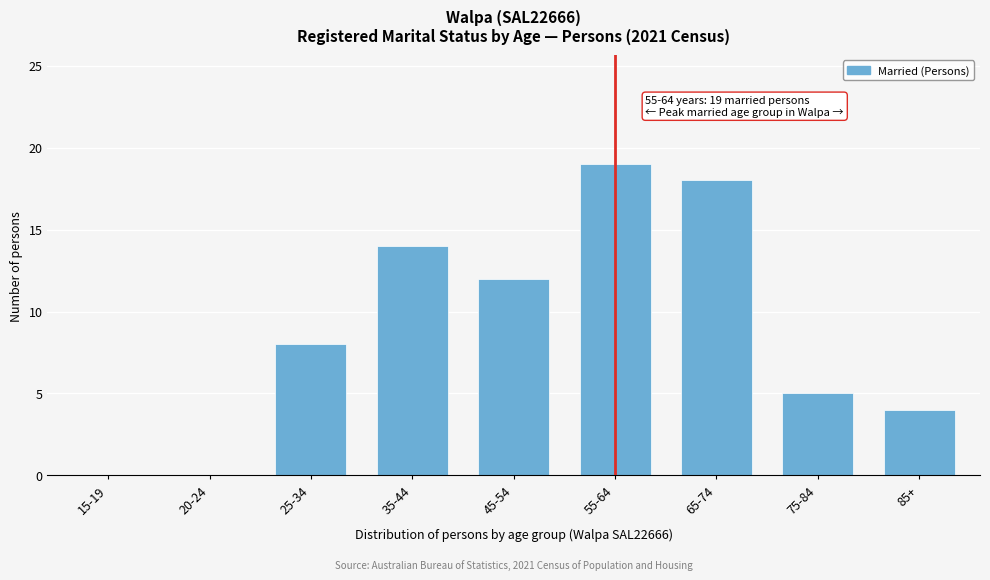

Reading right to left, extract all data points from this chart.

85+=4	75-84=5	65-74=18	55-64=19	45-54=12	35-44=14	25-34=8	20-24=0	15-19=0